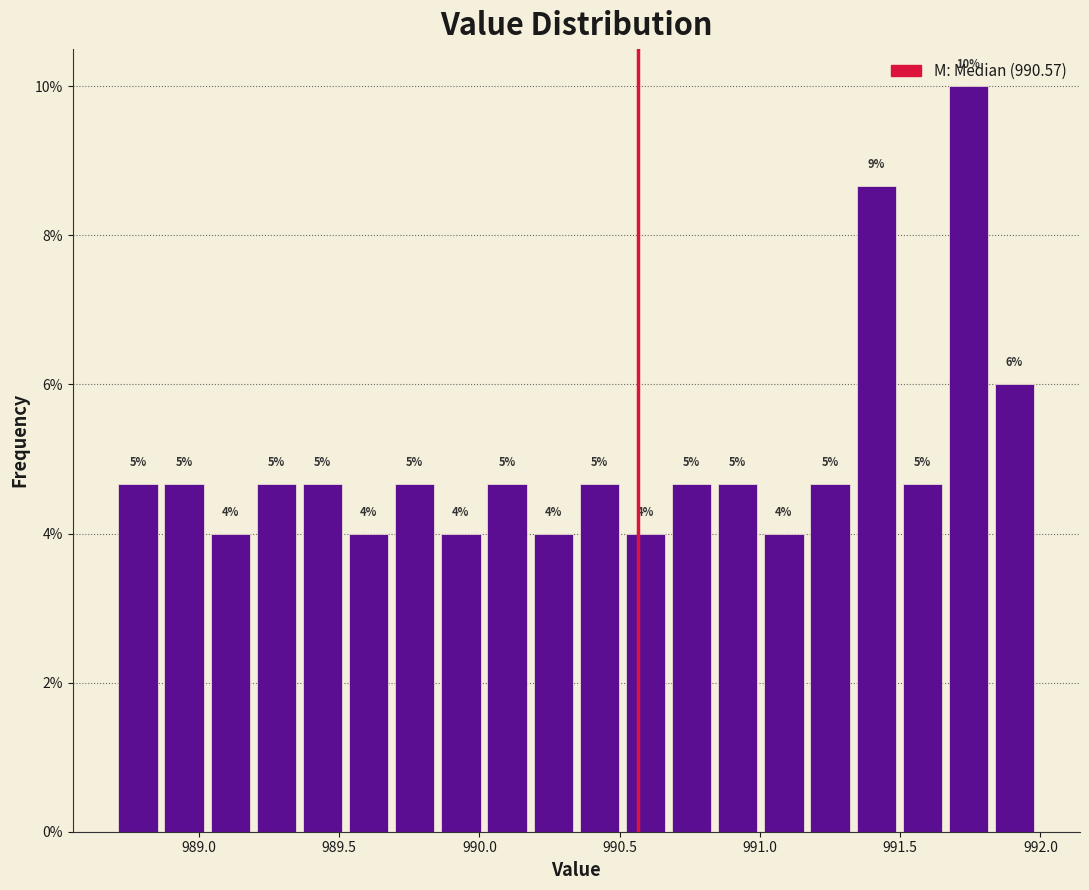

Around what value on the x-axis is the tallest bar? Give the approximate position of its centre, as read against the axis.

991.75